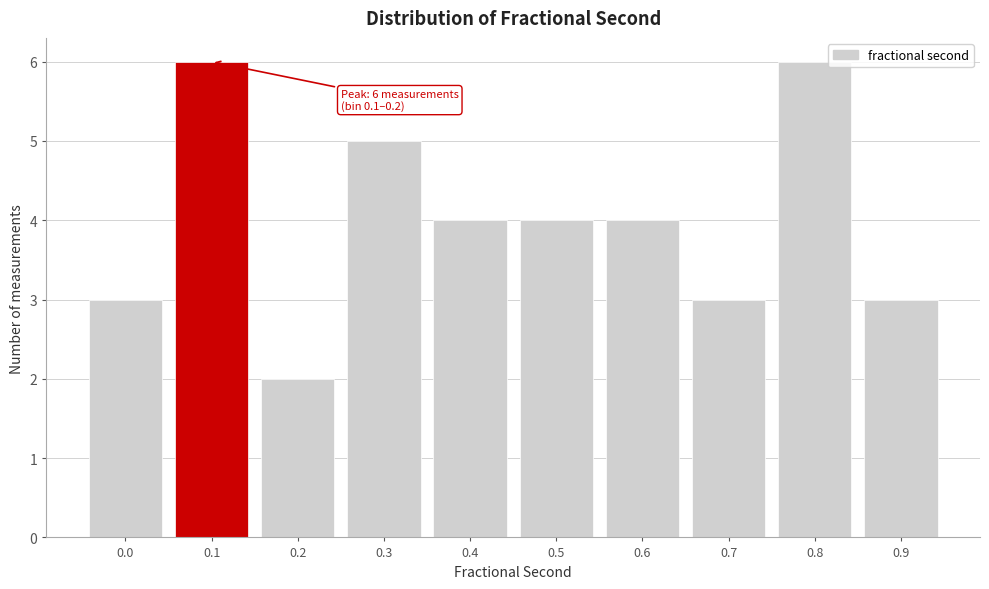

Reading left to right, transcribe all the data shown in this chart.

3	6	2	5	4	4	4	3	6	3